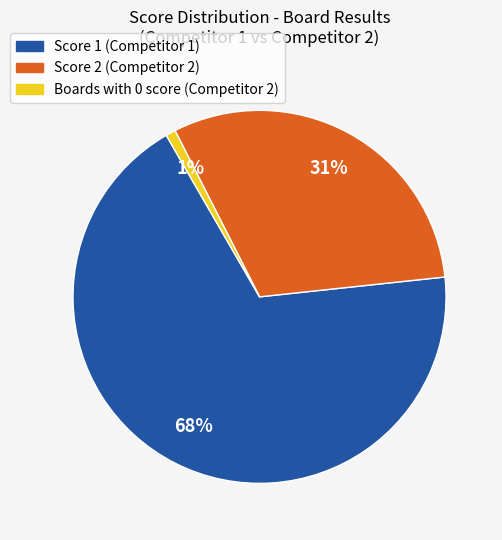

Does Score 2 (Competitor 2) account for over 50% of the chart?

No